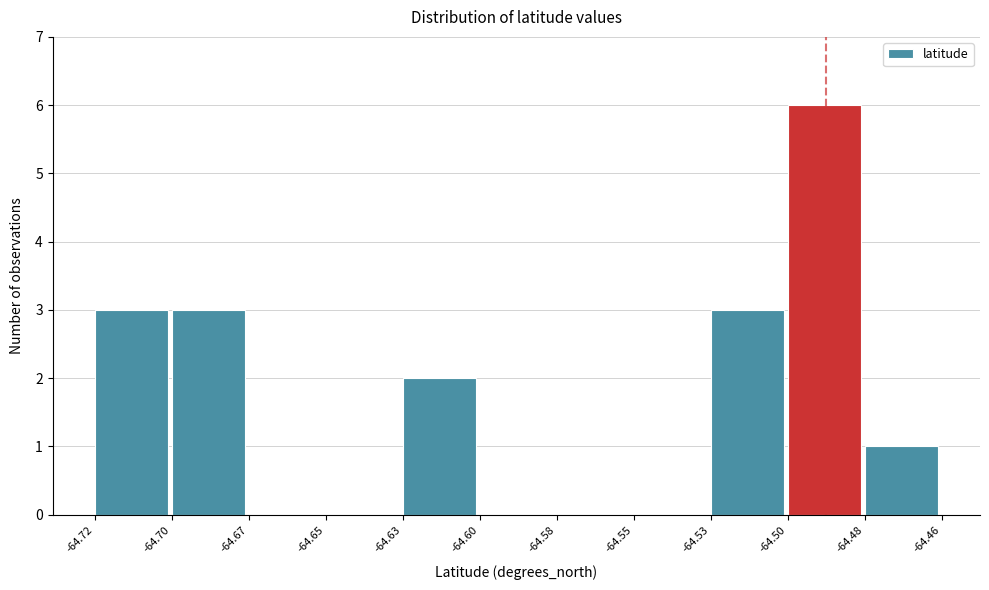

Reading right to left, transcribe all the data shown in this chart.

-64.48=1	-64.50=6	-64.53=3	-64.55=0	-64.58=0	-64.60=0	-64.63=2	-64.65=0	-64.67=0	-64.70=3	-64.72=3